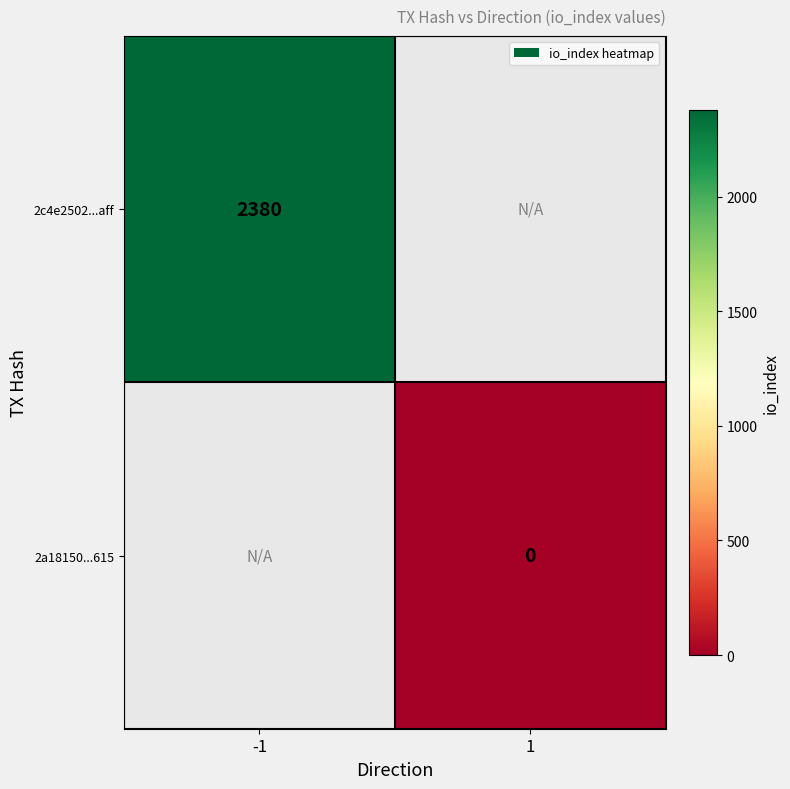

Is the value of 2c4e2502...aff at -1 greater than the value of 2a18150...615 at 1?

Yes